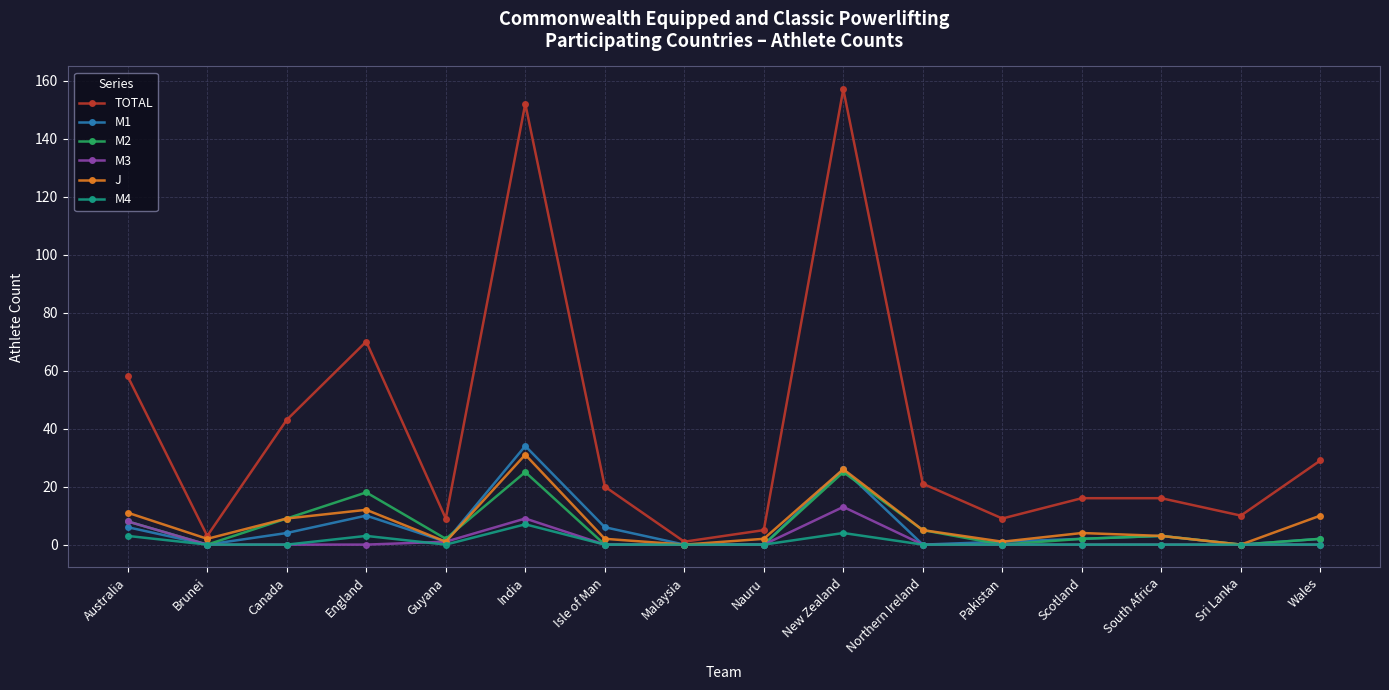

What is the maximum value shown in the chart?

157